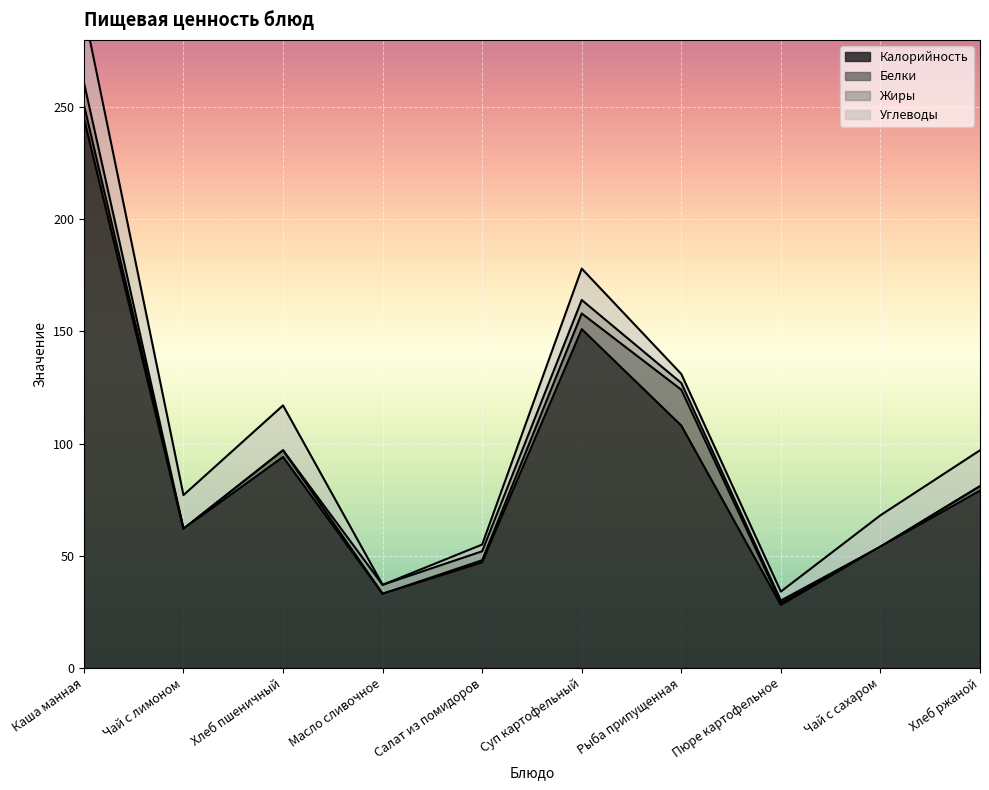

Is the value of Калорийность at Каша манная greater than the value of Углеводы at Чай с лимоном?

Yes